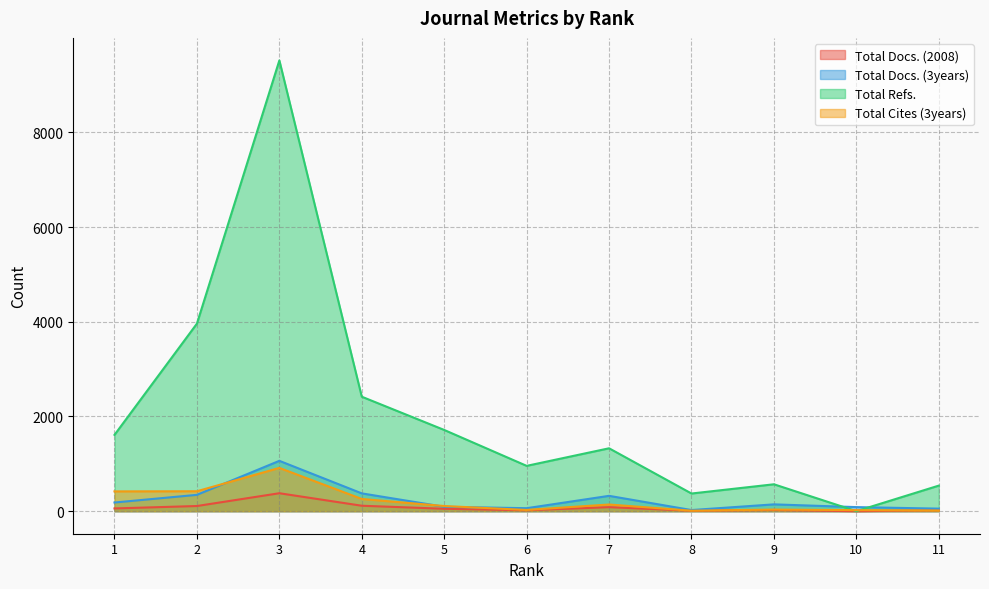

Which series changed the most between 6 and 7?

Total Refs.